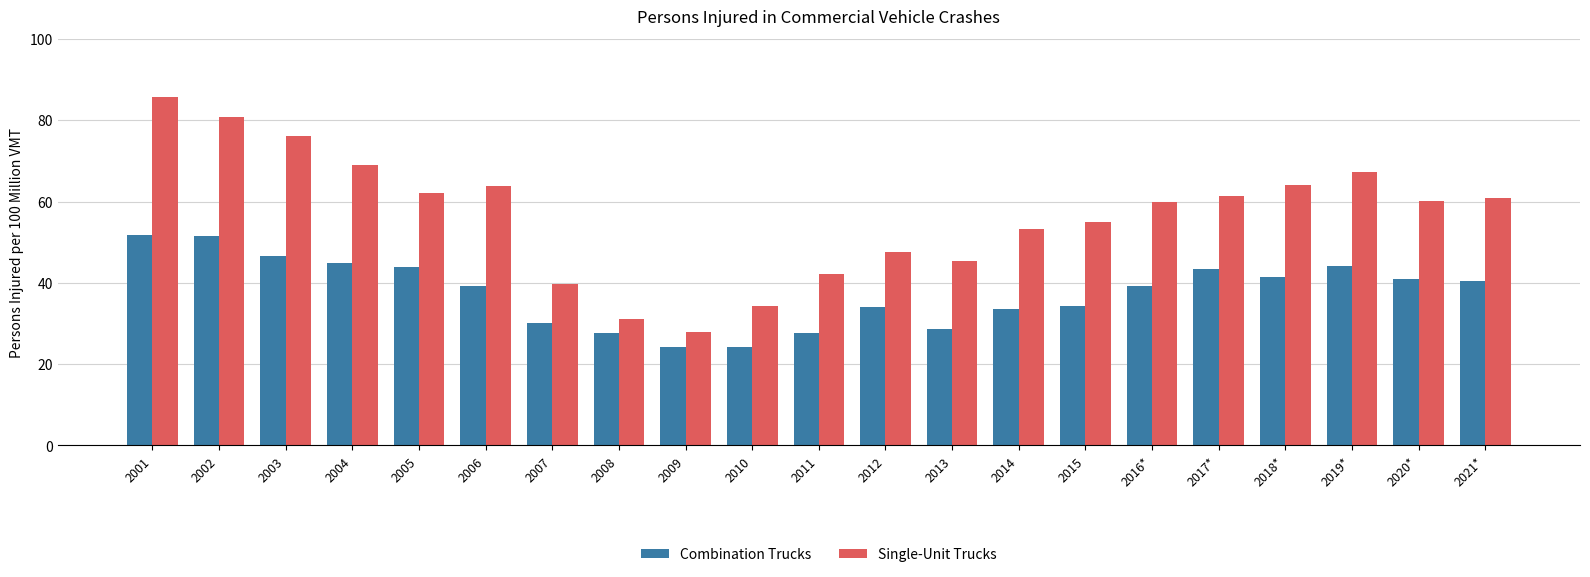

At which label is Single-Unit Trucks closest to 56?

2015